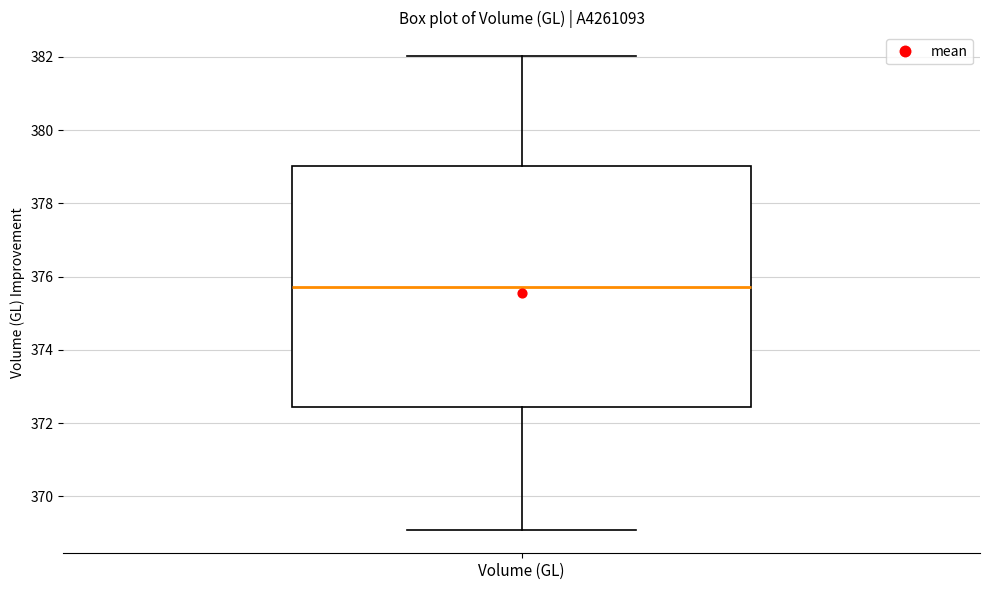

Where does the upper whisker of the box for Volume (GL) end on the y-axis? The values are not printed on the chart, so give them approximately, as read against the axis.

382.0